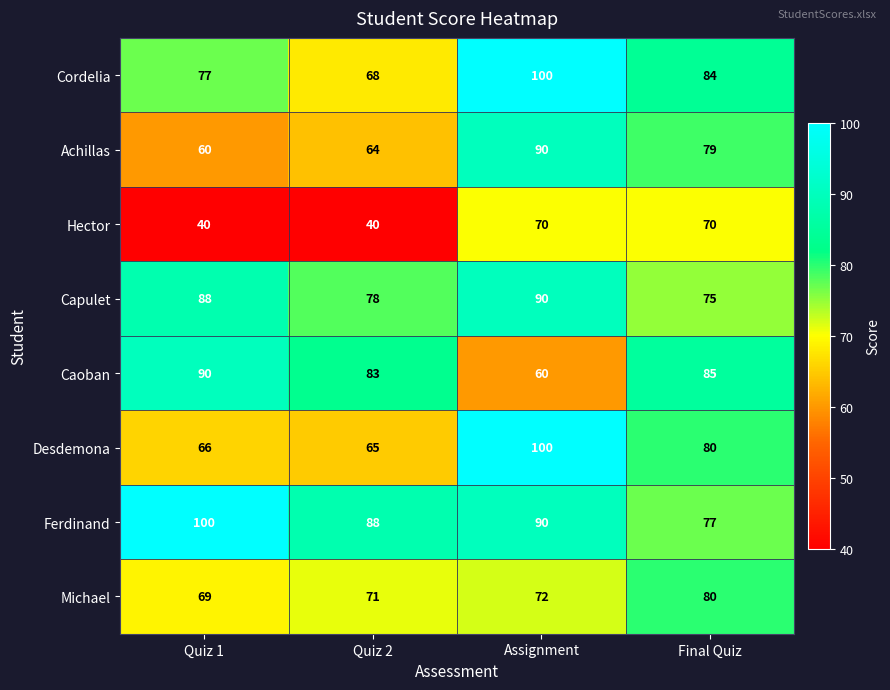

What is the smallest value displayed?

40